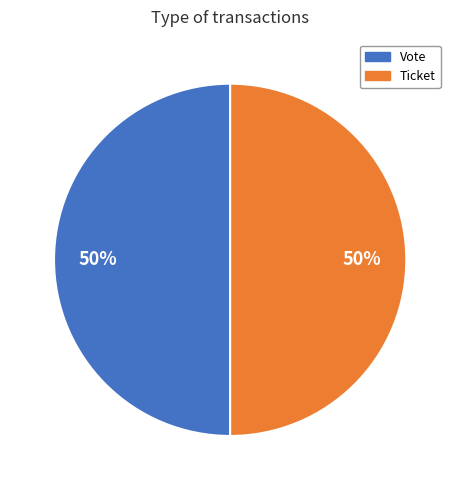

To the nearest percent, what is the average slice percentage?

50%